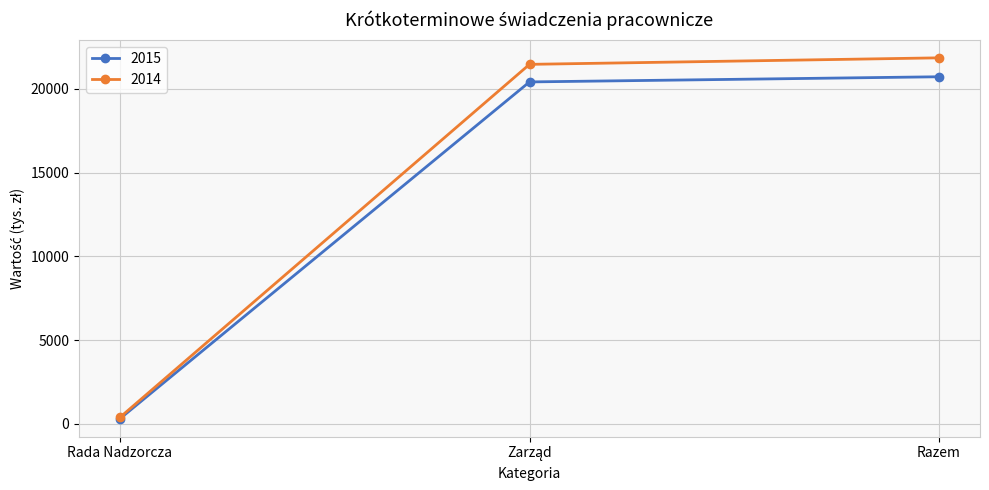

True or false: 2015 has a value of 308 at Rada Nadzorcza.

True